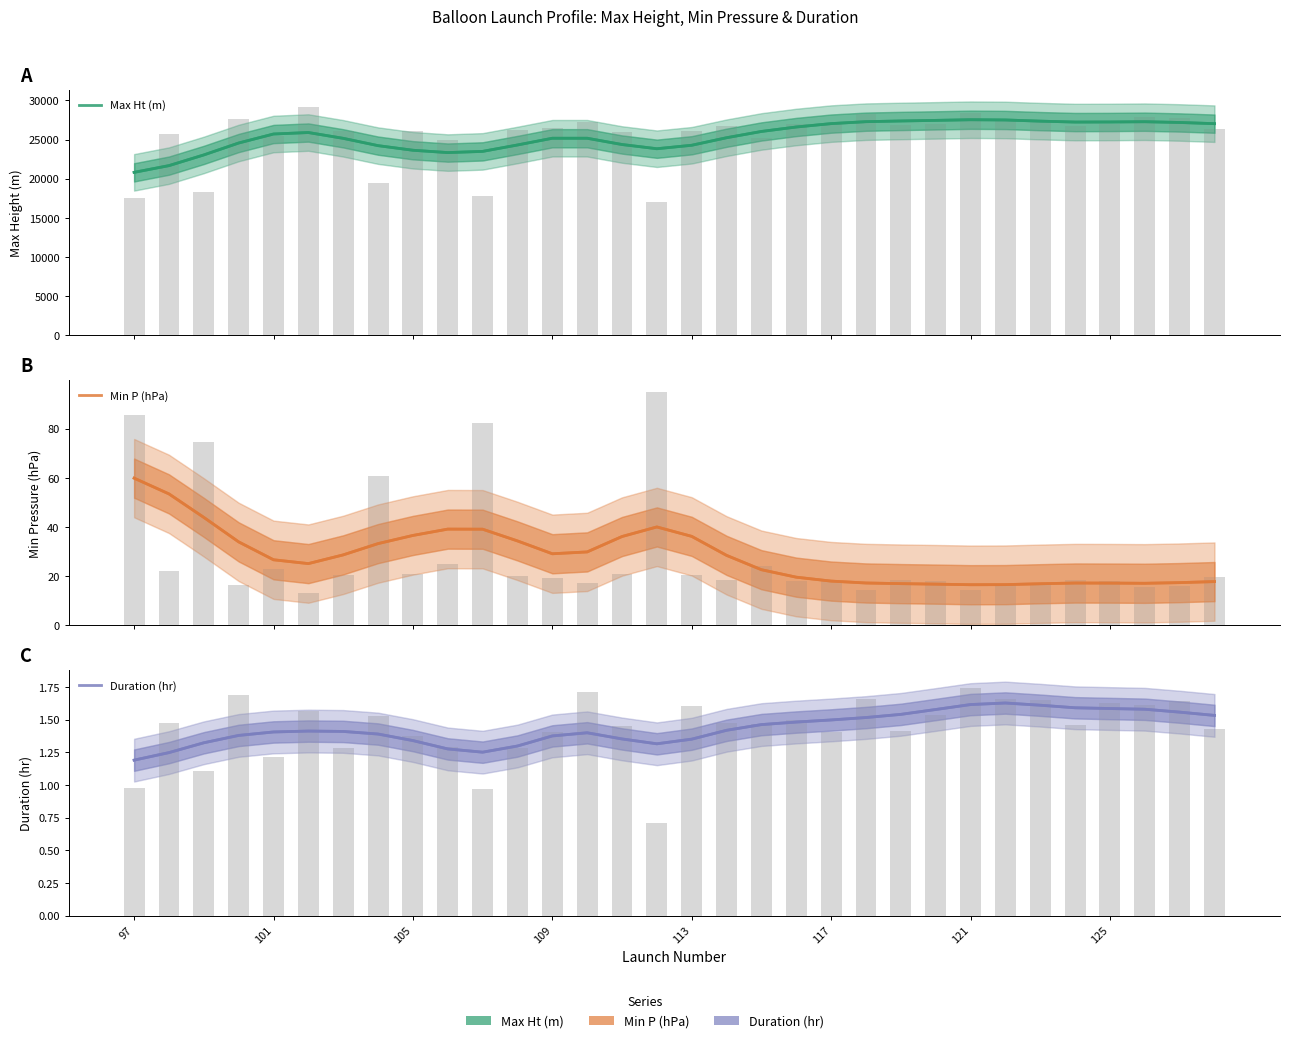

What is the average value of the Max Ht (m) series?

25434.8